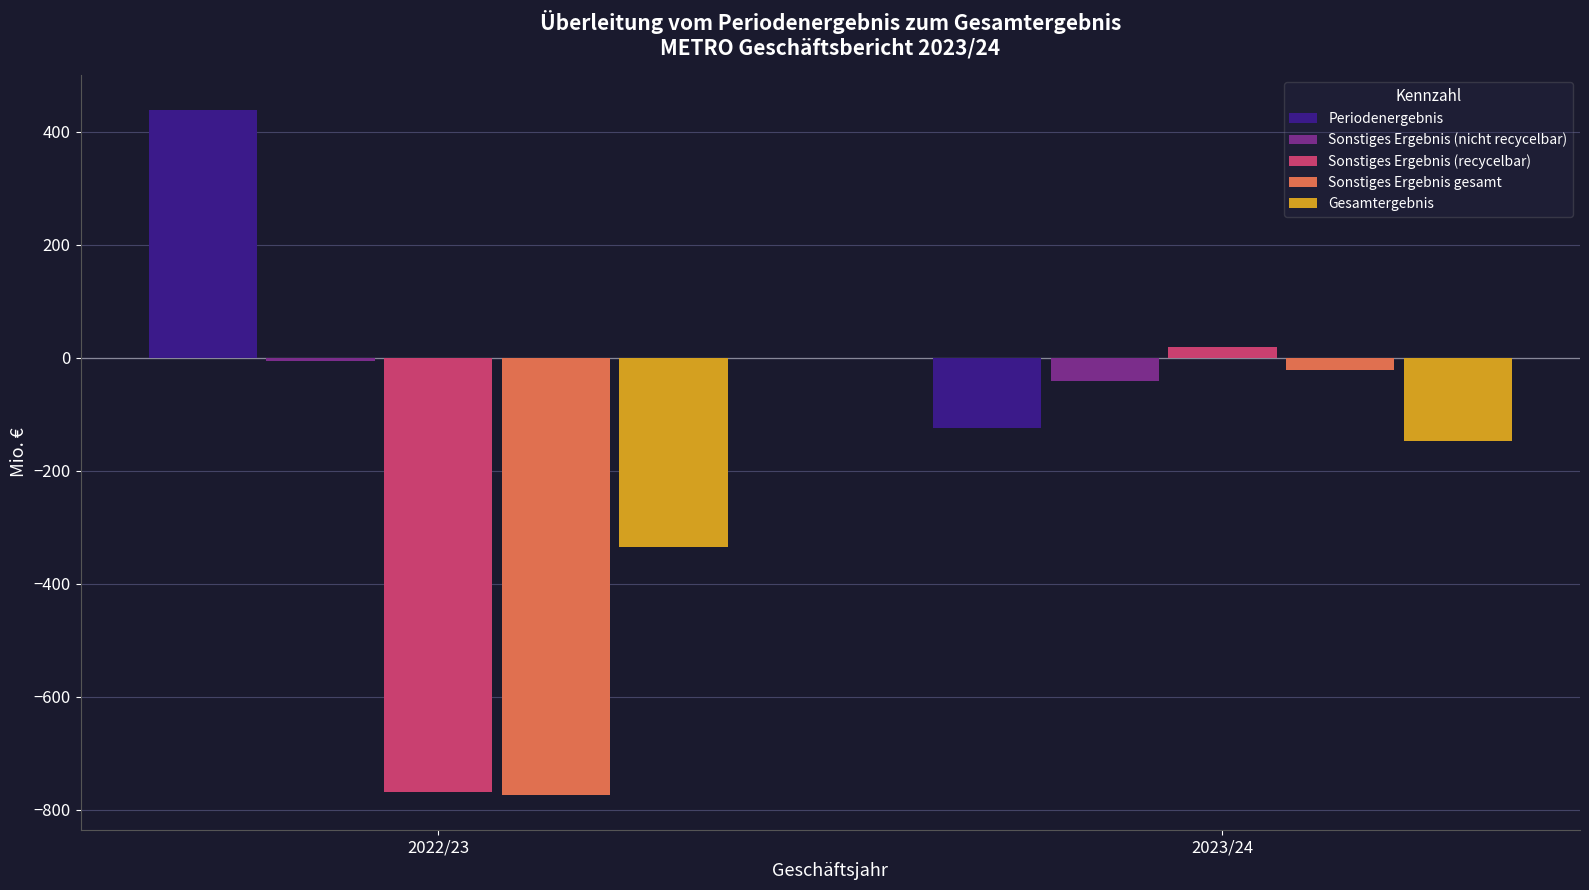

What is the label of the 1st bar from the right?

2023/24